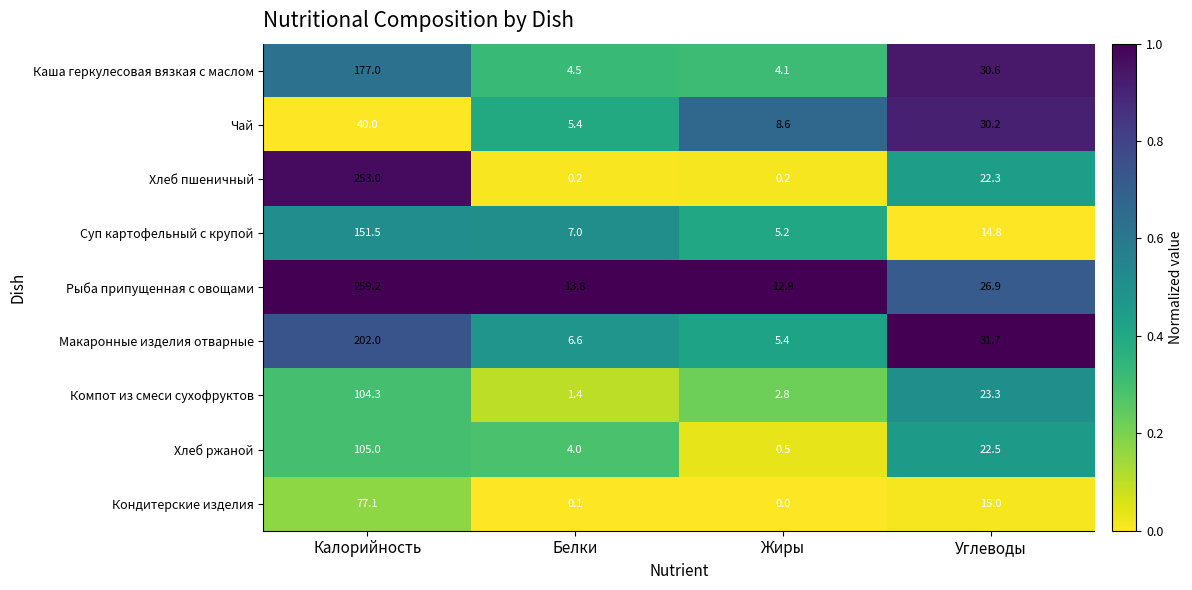

At which label does Хлеб пшеничный first exceed 22?

Калорийность